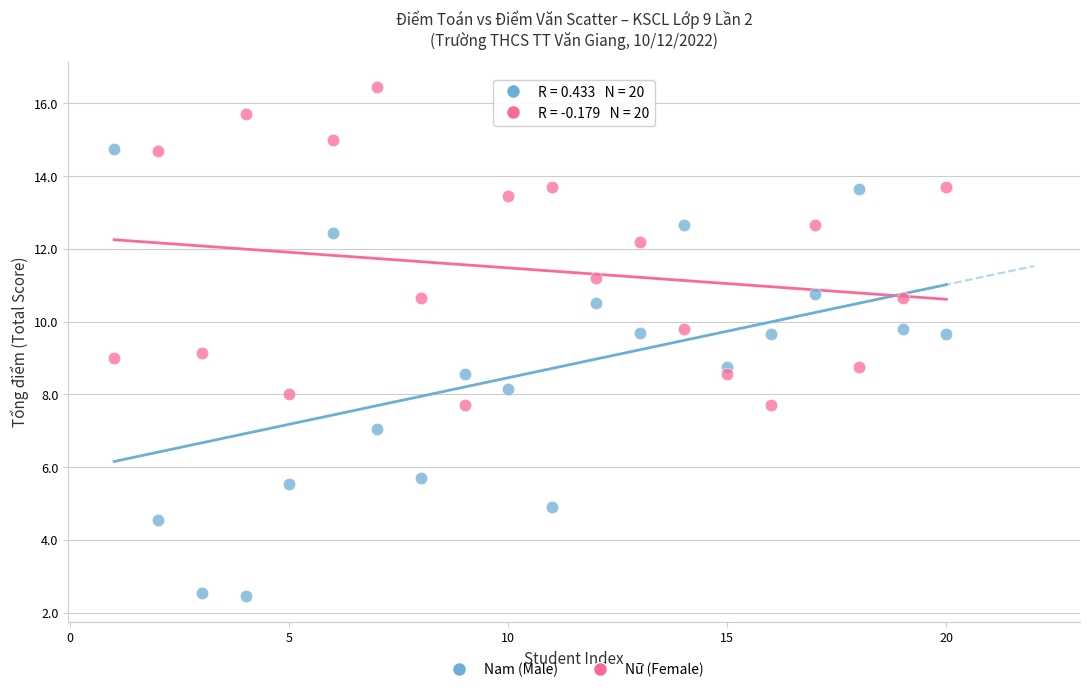

In the Nữ (Female) series, what Y value is closest to 12?

12.2